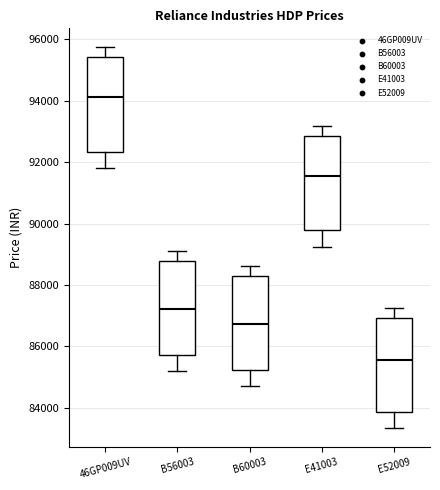

Reading left to right, transcribe this box plot: for each box, give where its median line is, the range the box spans, and where its two whiskers end, as read against the y-axis. The values are not printed on the chart, so give them approximately, as read against the axis.

46GP009UV: median 94200, box 92400 to 95400, whiskers 91800 to 95800
B56003: median 87200, box 85800 to 88800, whiskers 85200 to 89200
B60003: median 86800, box 85200 to 88200, whiskers 84600 to 88600
E41003: median 91600, box 89800 to 92800, whiskers 89200 to 93200
E52009: median 85600, box 83800 to 87000, whiskers 83400 to 87200